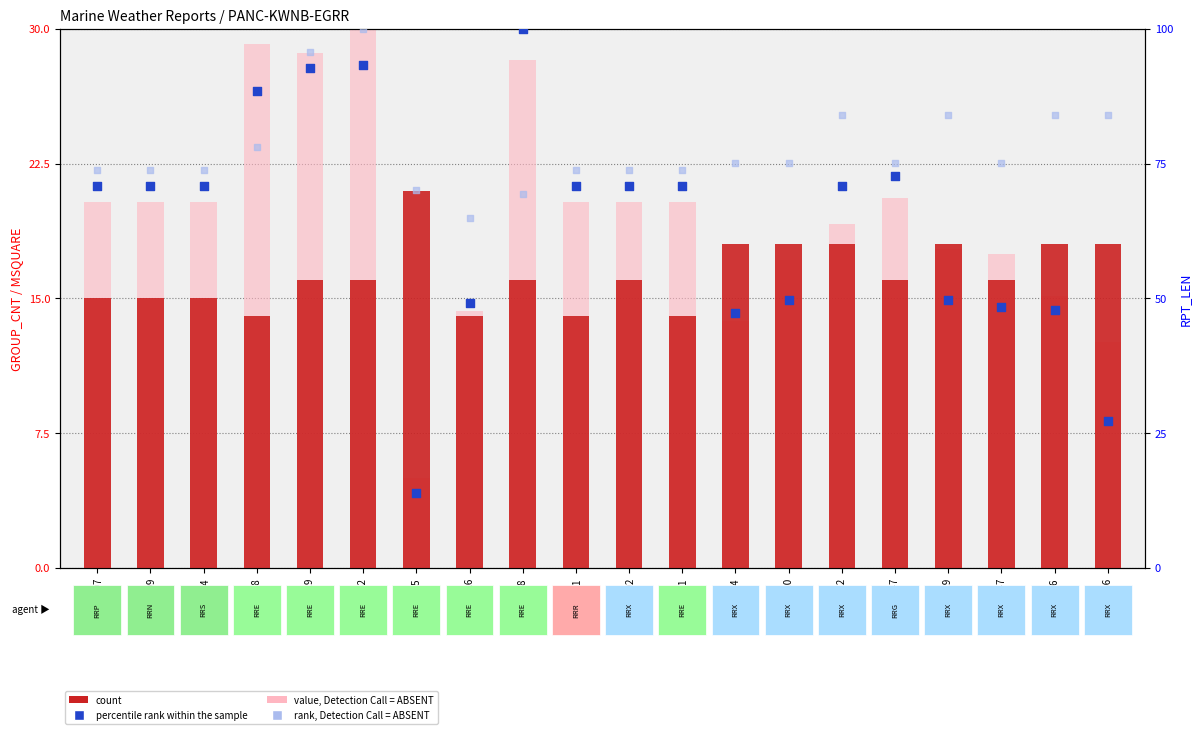

Which series contains the lowest Y value?

value, Detection Call = ABSENT